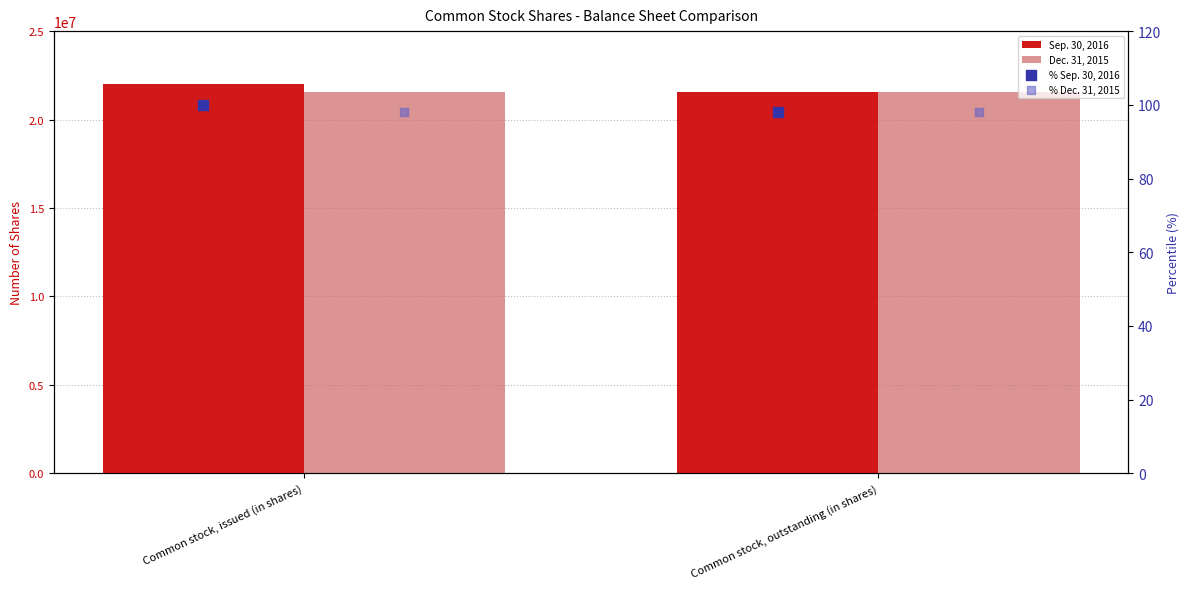

What are all the series names shown in the legend?

Sep. 30, 2016, Dec. 31, 2015, % Sep. 30, 2016, % Dec. 31, 2015